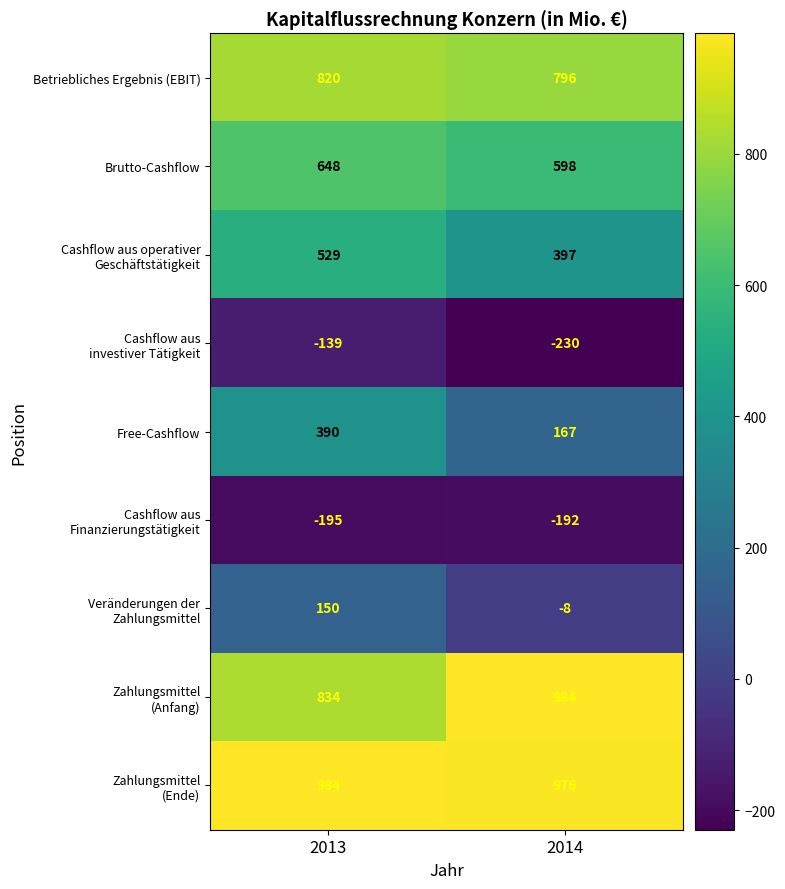

What value does the Brutto-Cashflow series have at 2013?

648